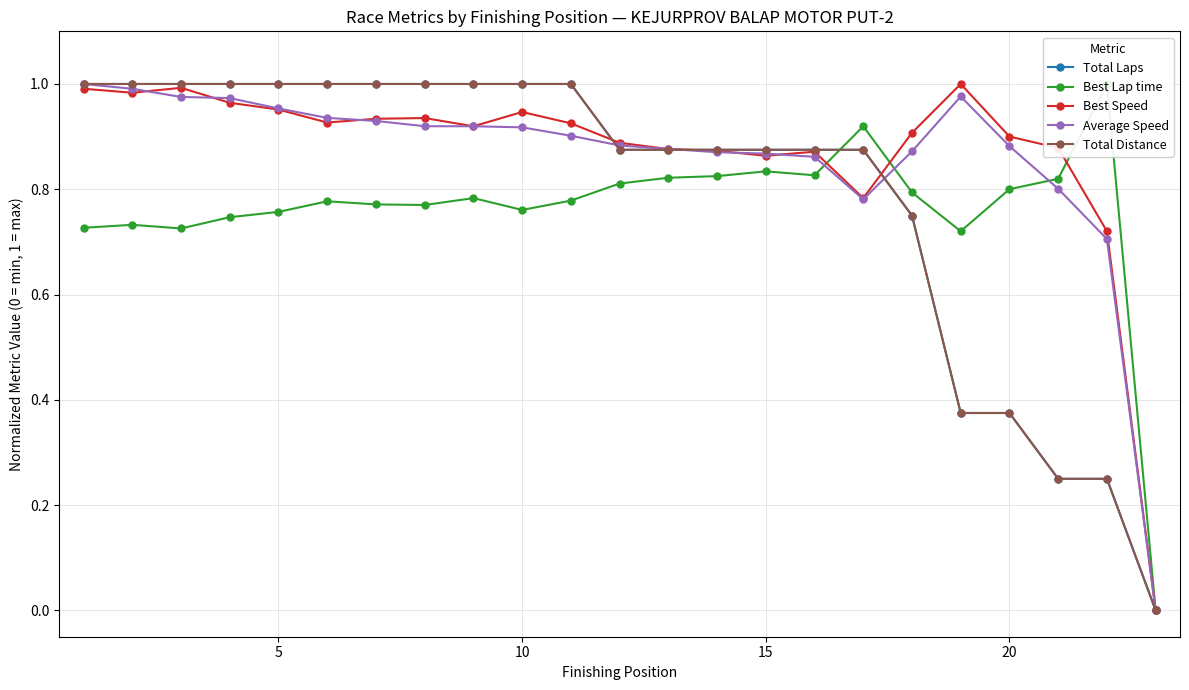

What are all the series names shown in the legend?

Total Laps, Best Lap time, Best Speed, Average Speed, Total Distance